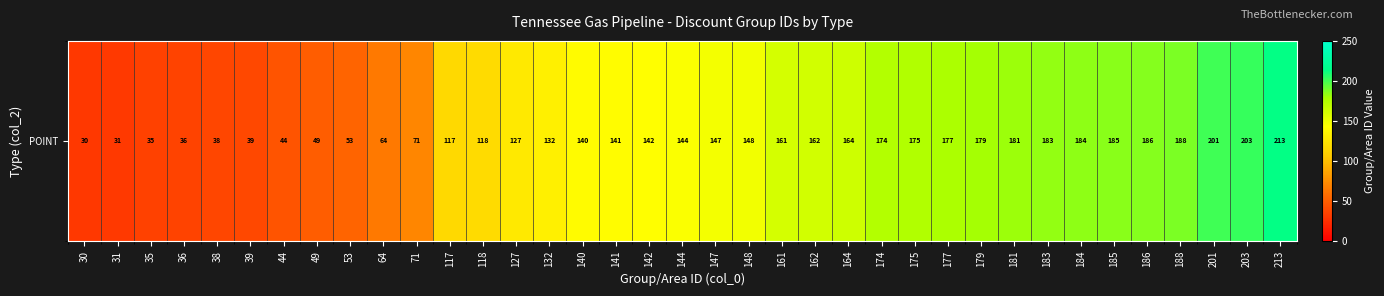

What is the approximate value at 188?

188